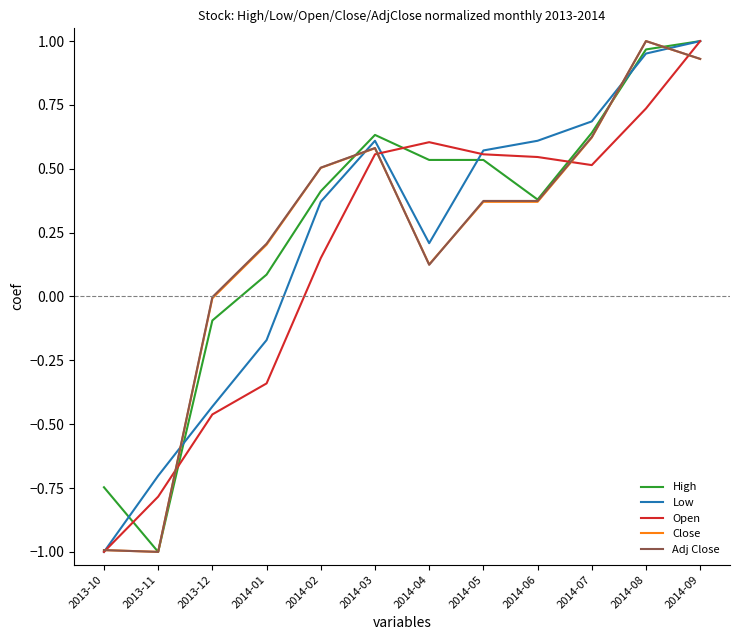

At which category is the sum across all series the highest?

2014-09